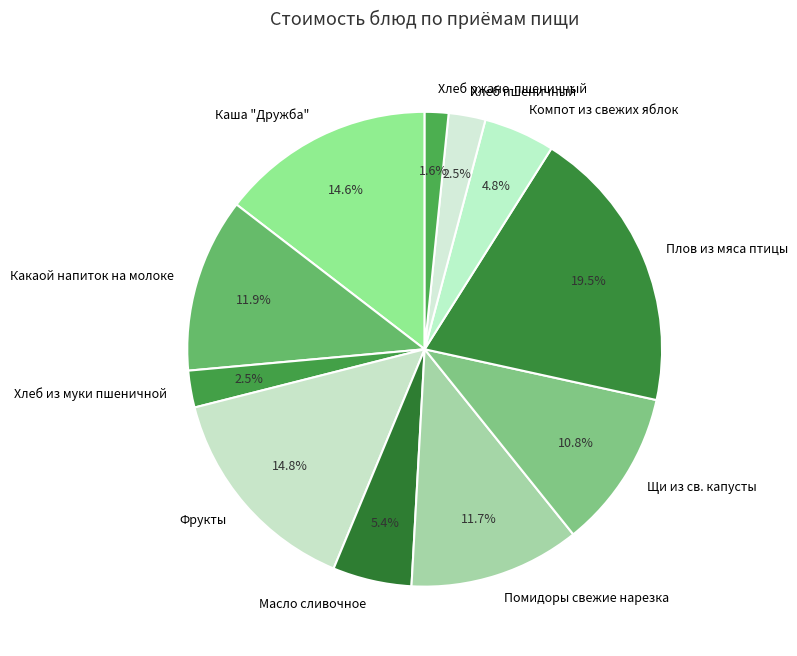

To the nearest percent, what is the difference between the largest and smallest slice percentages?

18%